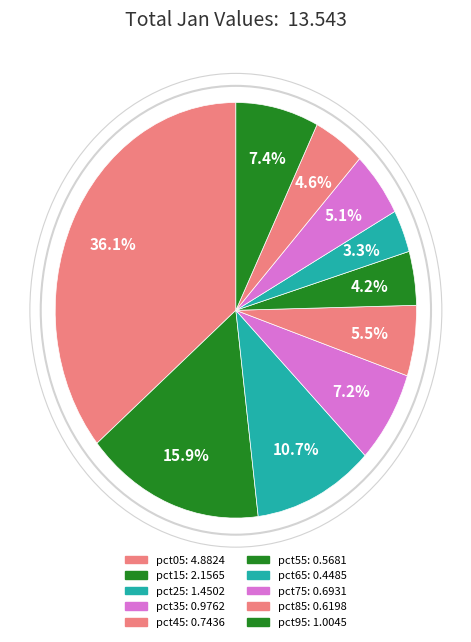

Count the number of slices in the pie.

10